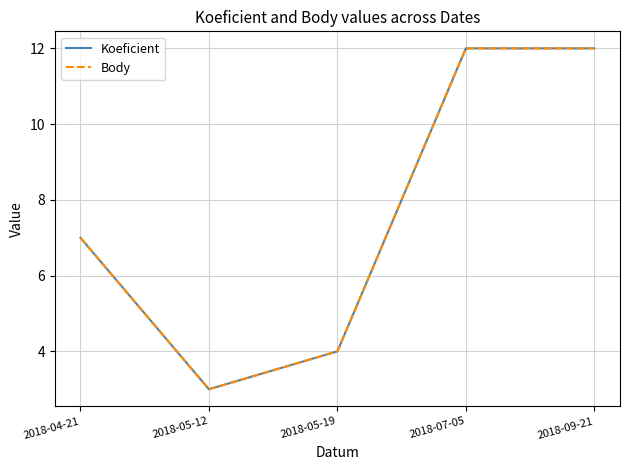

Where does the Koeficient series first go above 7?

2018-07-05